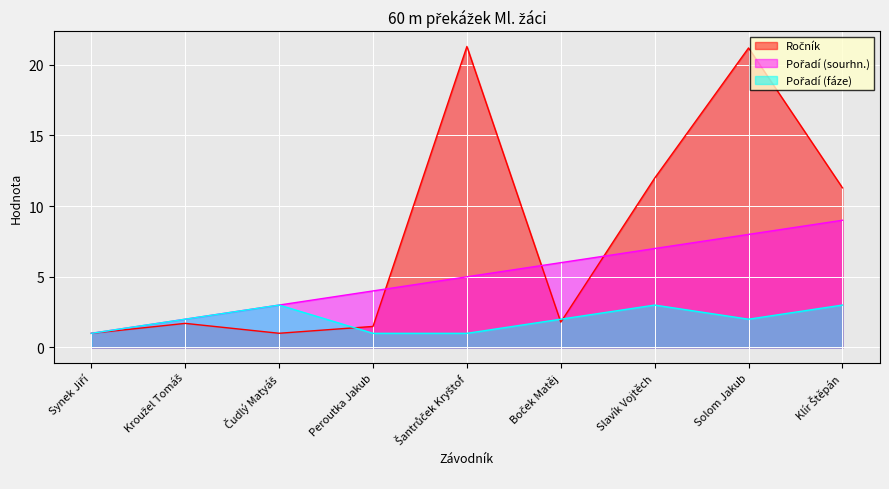

What is the value of the Pořadí (sourhn.) point at the 9th from the left?

9.0